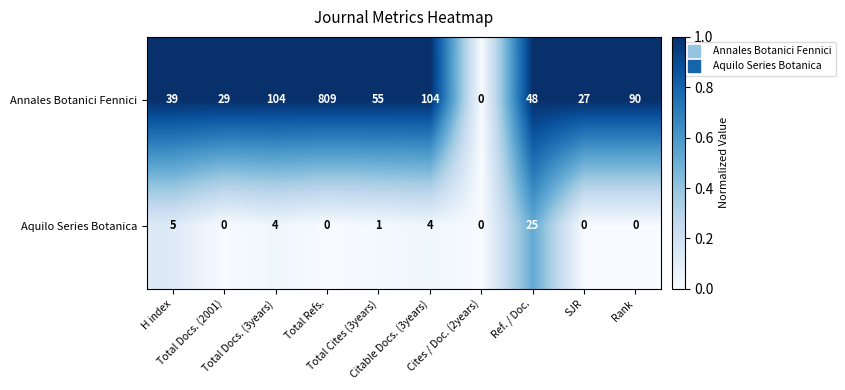

Which series has the largest range (max minus min)?

Annales Botanici Fennici